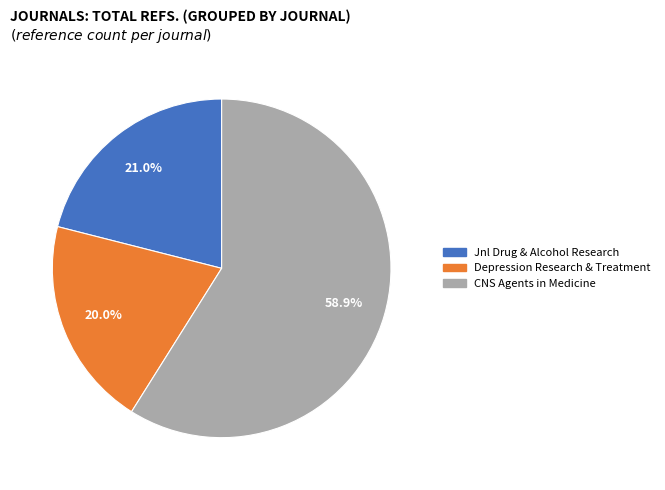

How many slices are in this pie chart?

3